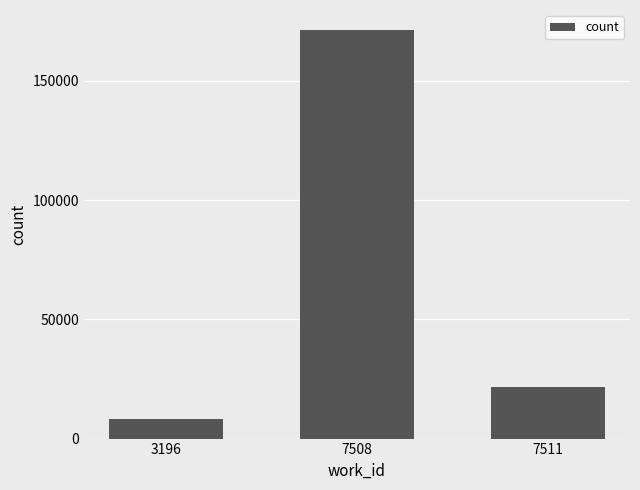

True or false: the data shows 171140 at 7508.

True